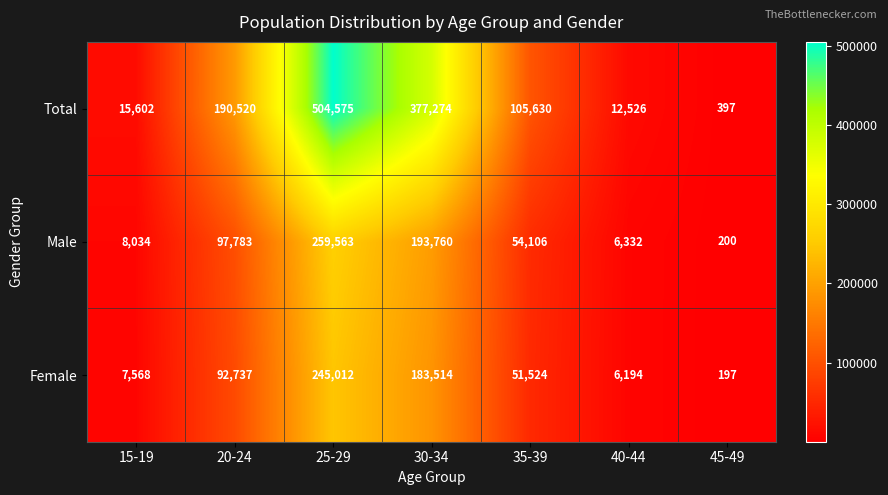

What is the maximum value shown in the chart?

504575